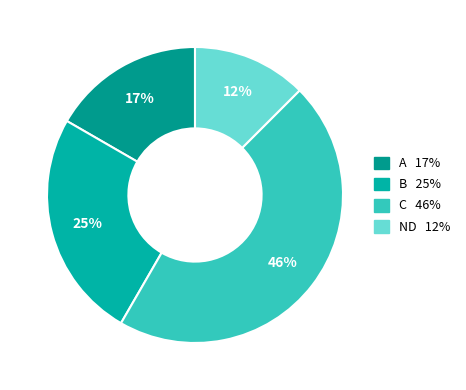

True or false: C accounts for 46% of the total.

True